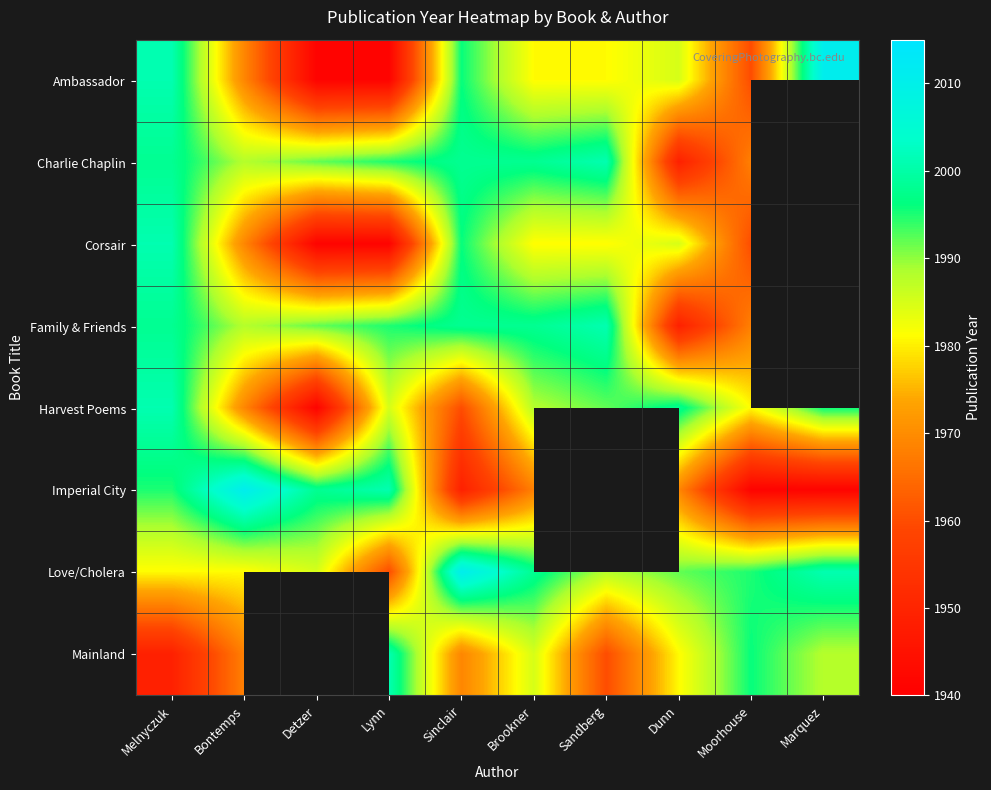

Where does the Charlie Chaplin series first go above 1998?

Sandberg